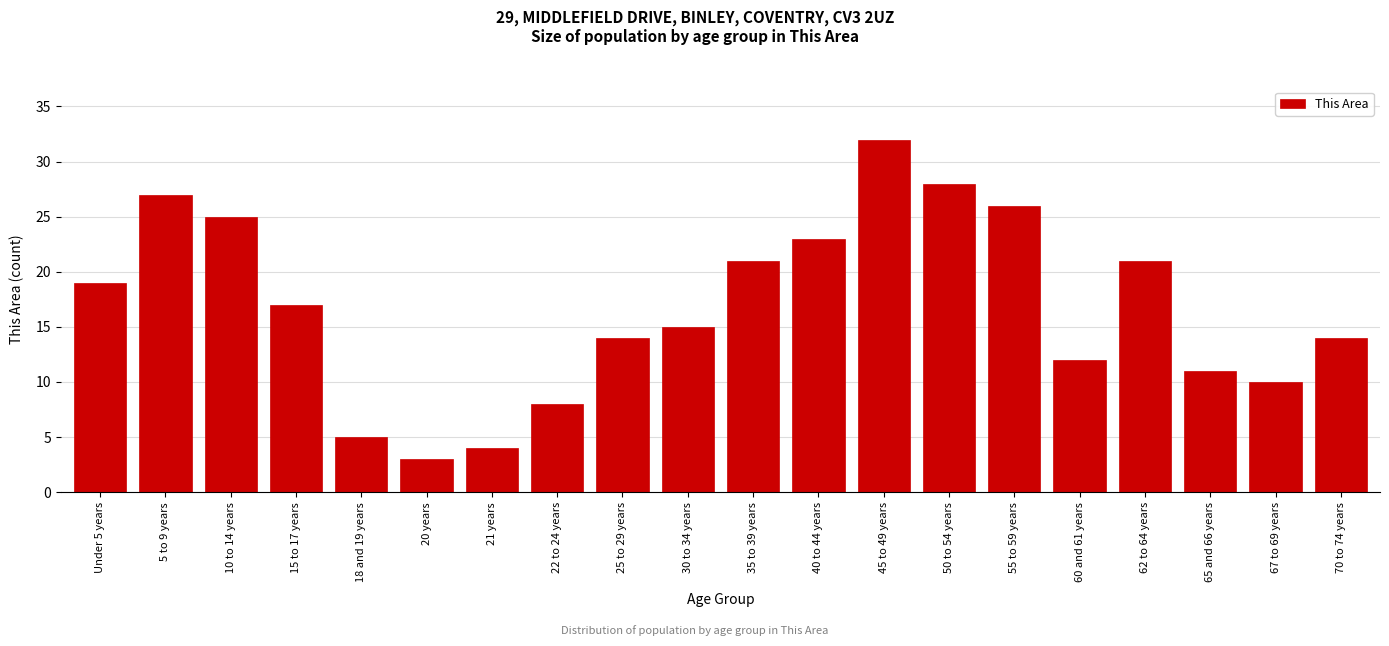

Reading right to left, transcribe all the data shown in this chart.

70 to 74 years=14	67 to 69 years=10	65 and 66 years=11	62 to 64 years=21	60 and 61 years=12	55 to 59 years=26	50 to 54 years=28	45 to 49 years=32	40 to 44 years=23	35 to 39 years=21	30 to 34 years=15	25 to 29 years=14	22 to 24 years=8	21 years=4	20 years=3	18 and 19 years=5	15 to 17 years=17	10 to 14 years=25	5 to 9 years=27	Under 5 years=19